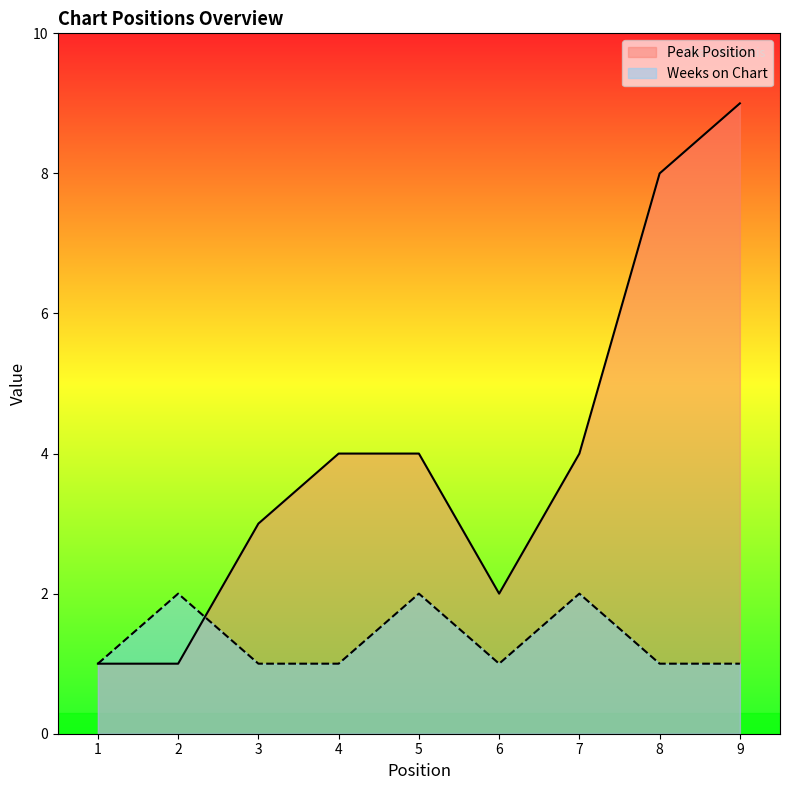

Which category has the highest value across all series?

9